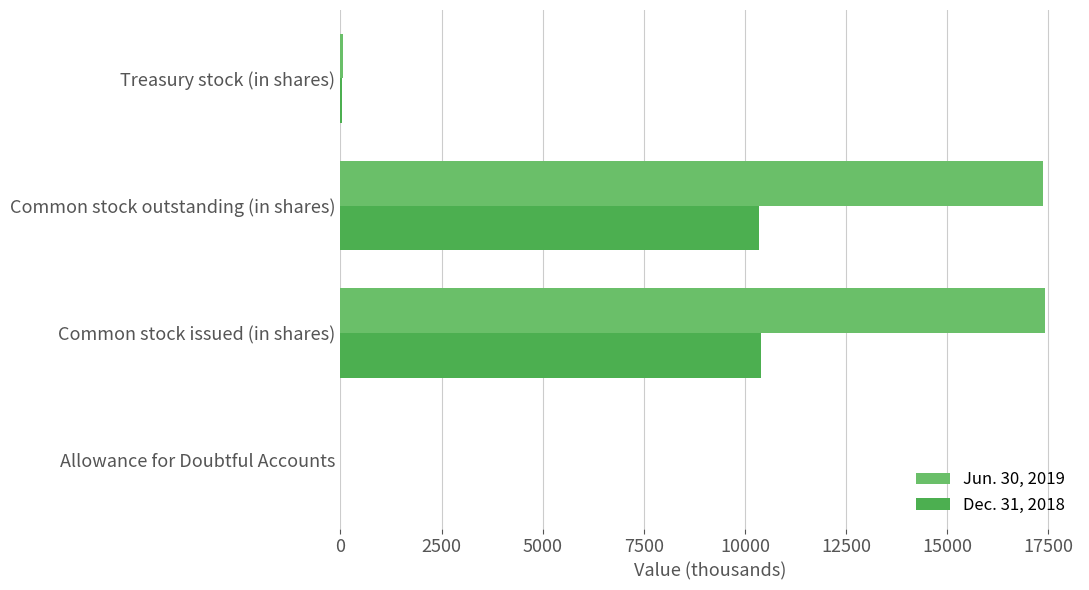

The value of Dec. 31, 2018 at Common stock outstanding (in shares) is 2601.6. True or false?

False